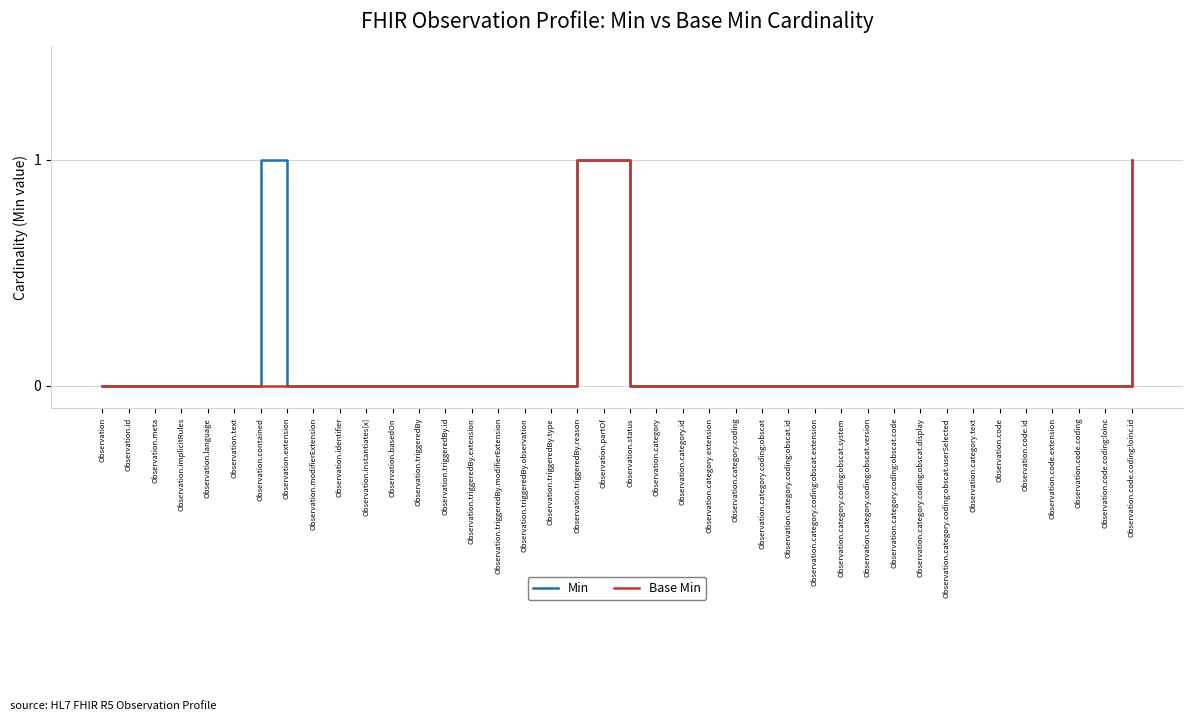

What are all the series names shown in the legend?

Min, Base Min